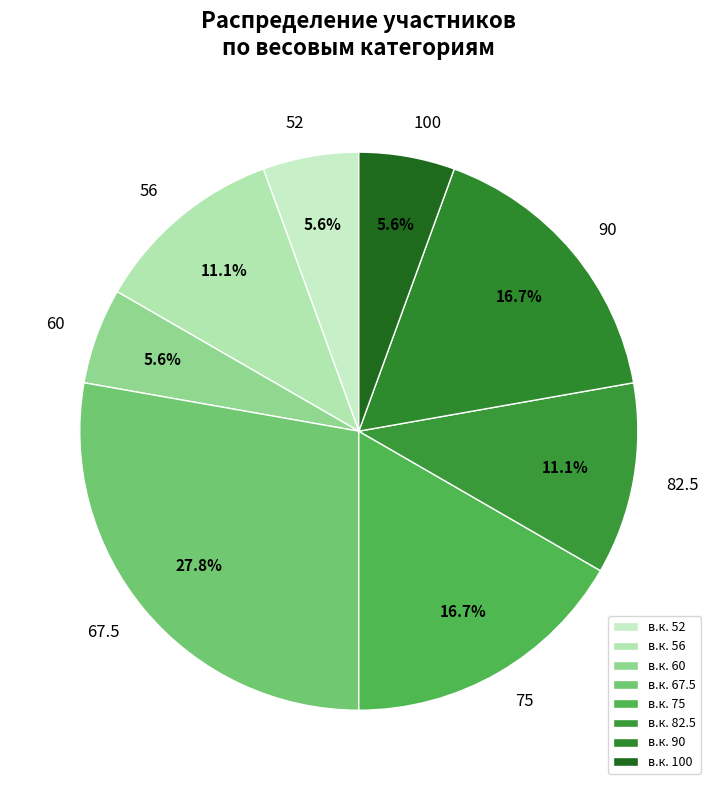

Does 52 account for over 50% of the chart?

No